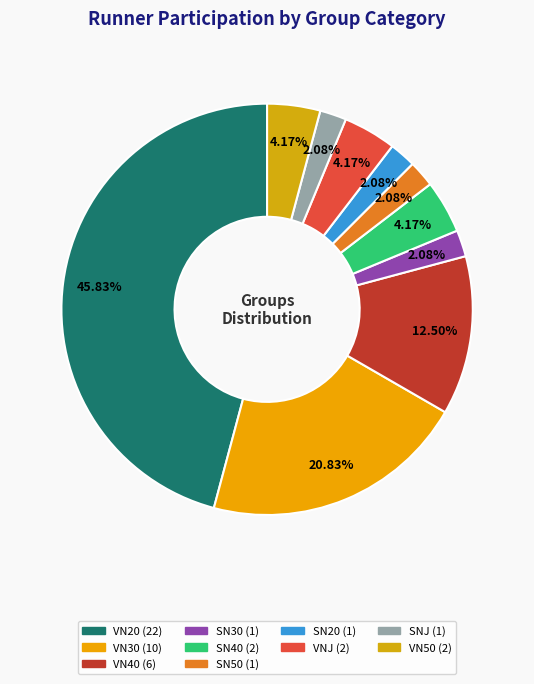

True or false: VN40 accounts for 6% of the total.

False